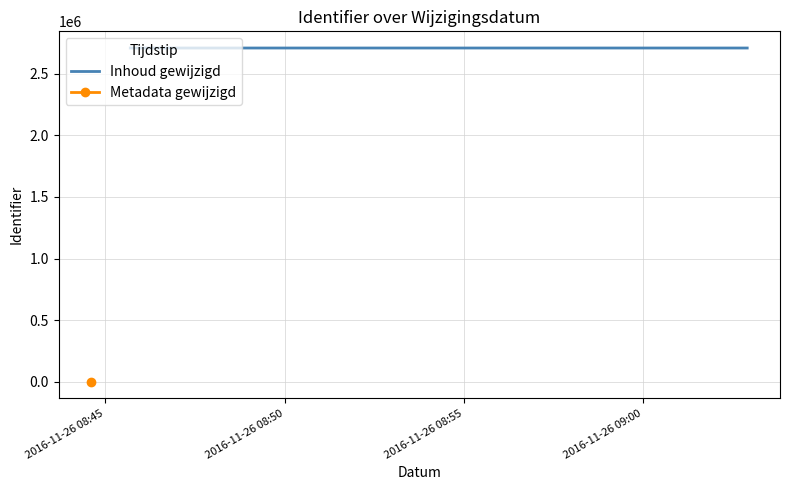

Which category has the highest value across all series?

2016-11-26 08:50